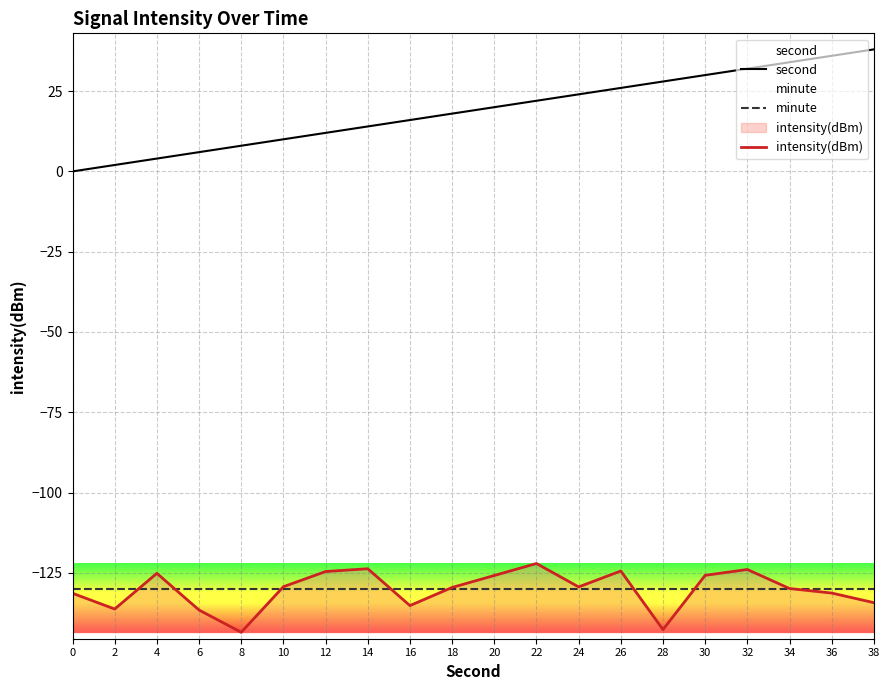

Which label corresponds to the largest value in the chart?

38